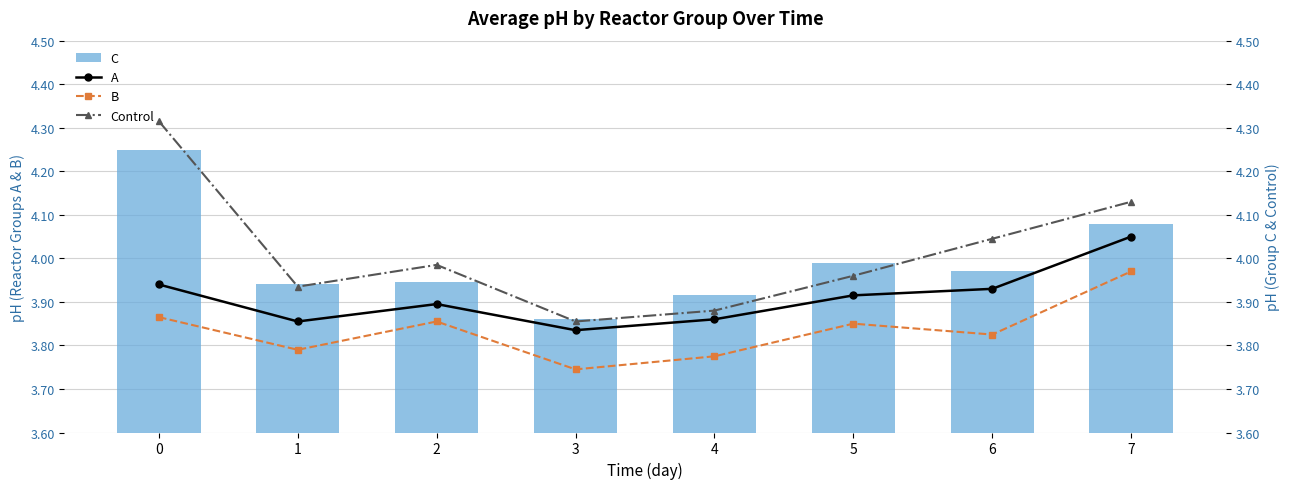

Is the value of Control at 7 greater than the value of C at 5?

Yes